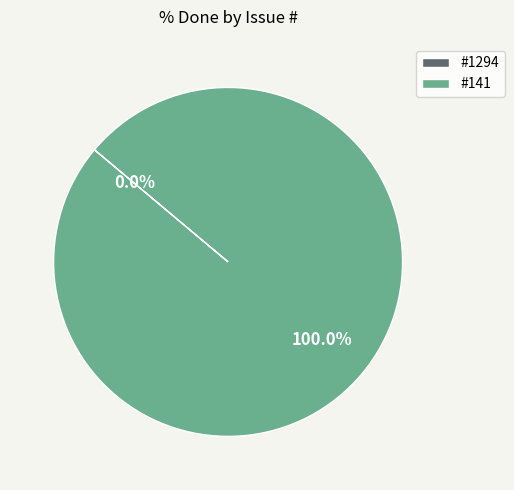

Is 1294 the majority of the pie?

No